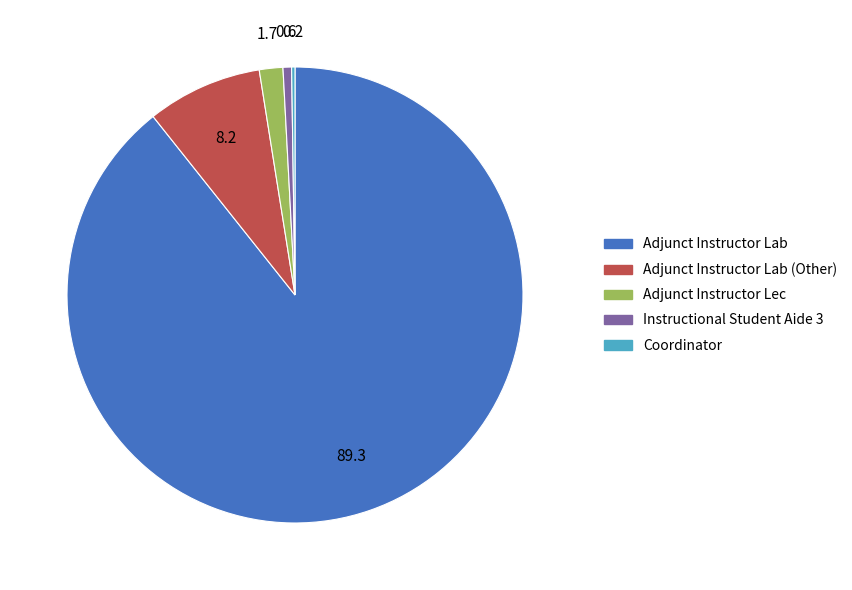

Which slice is the largest?

Adjunct Instructor Lab